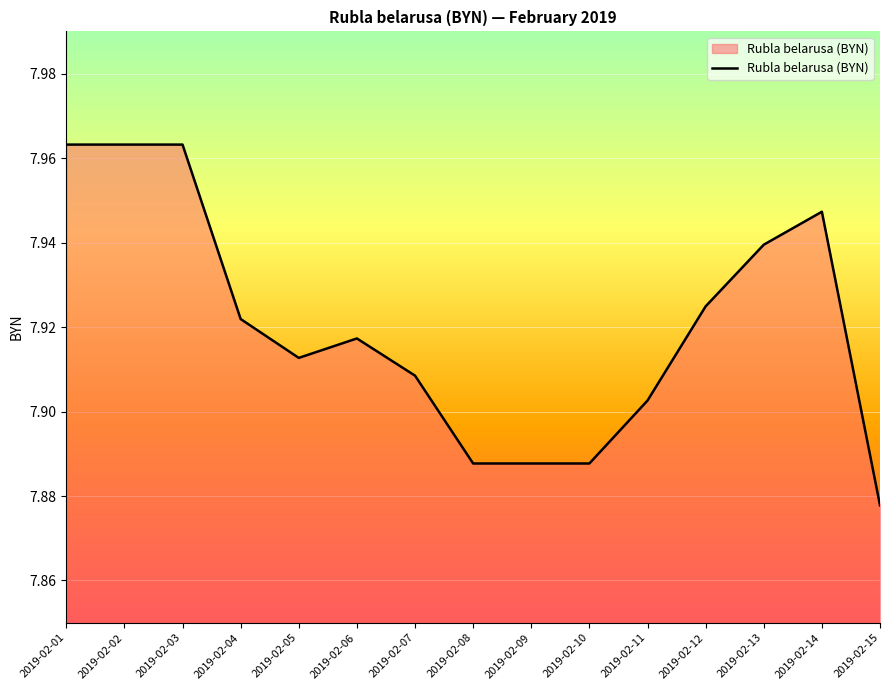

The chart shows a value of 12.4 at 2019-02-13. True or false?

False